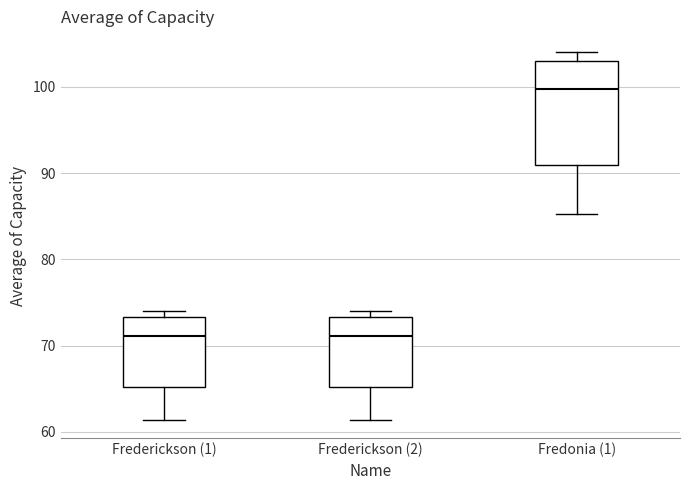

Where does the median line of the box for Frederickson (1) sit on the y-axis? The values are not printed on the chart, so give them approximately, as read against the axis.

71